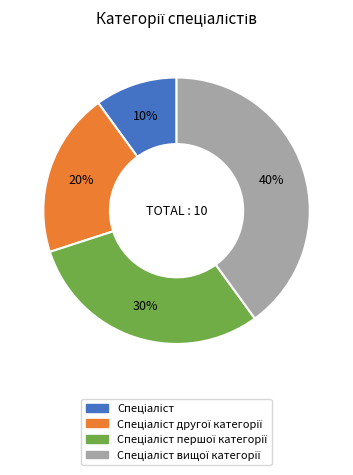

Is there a majority slice in this chart?

No